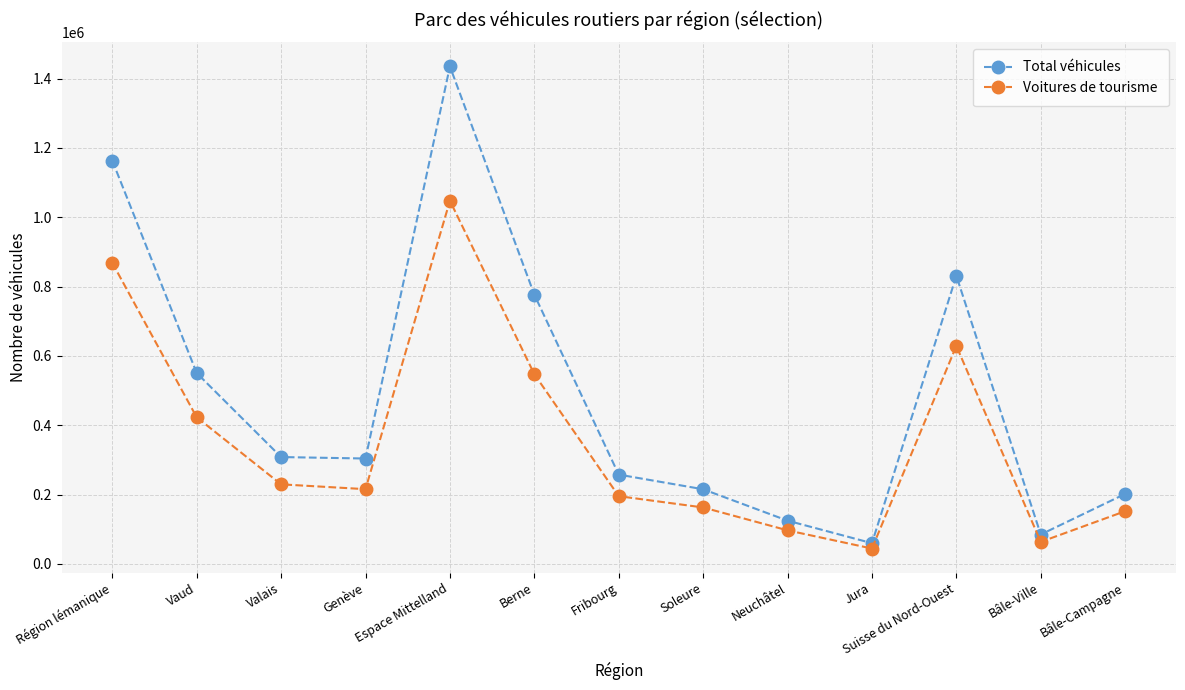

At which category is the sum across all series the highest?

Espace Mittelland